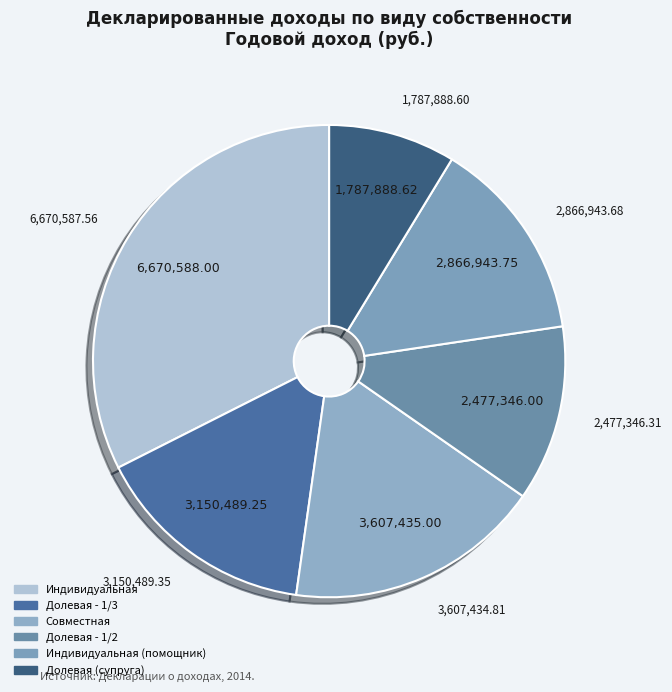

Count the number of slices in the pie.

6